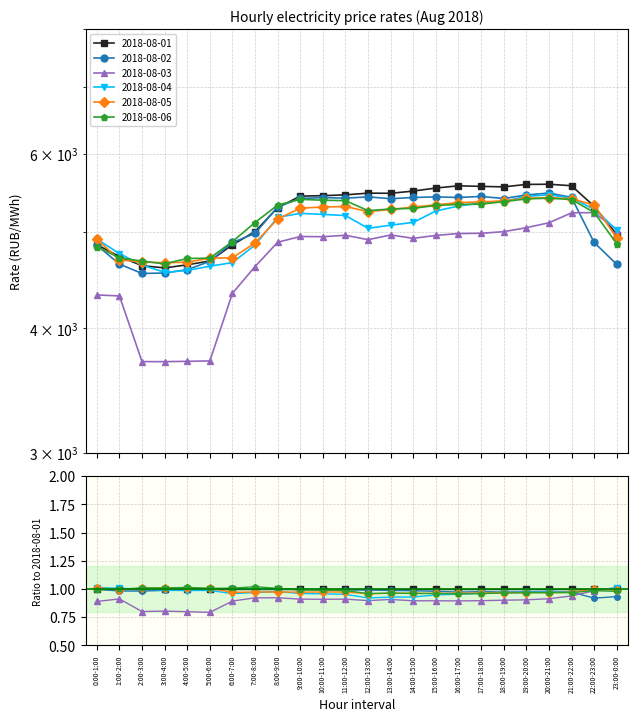

What is the sum of the 2018-08-01 values at 13:00-14:00 and 2:00-3:00?

10098.6